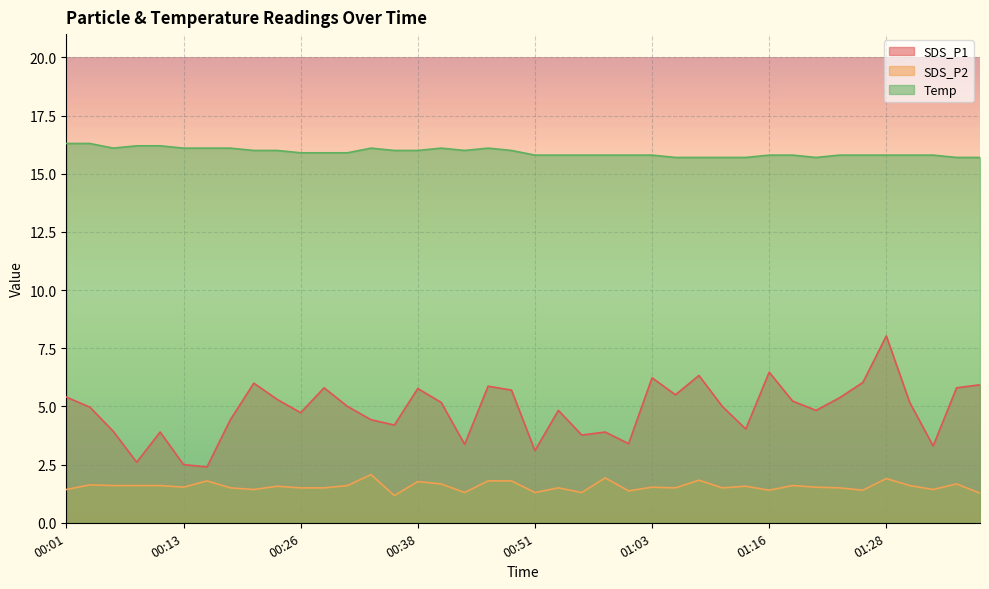

What is the label of the 33rd point from the left?

01:21